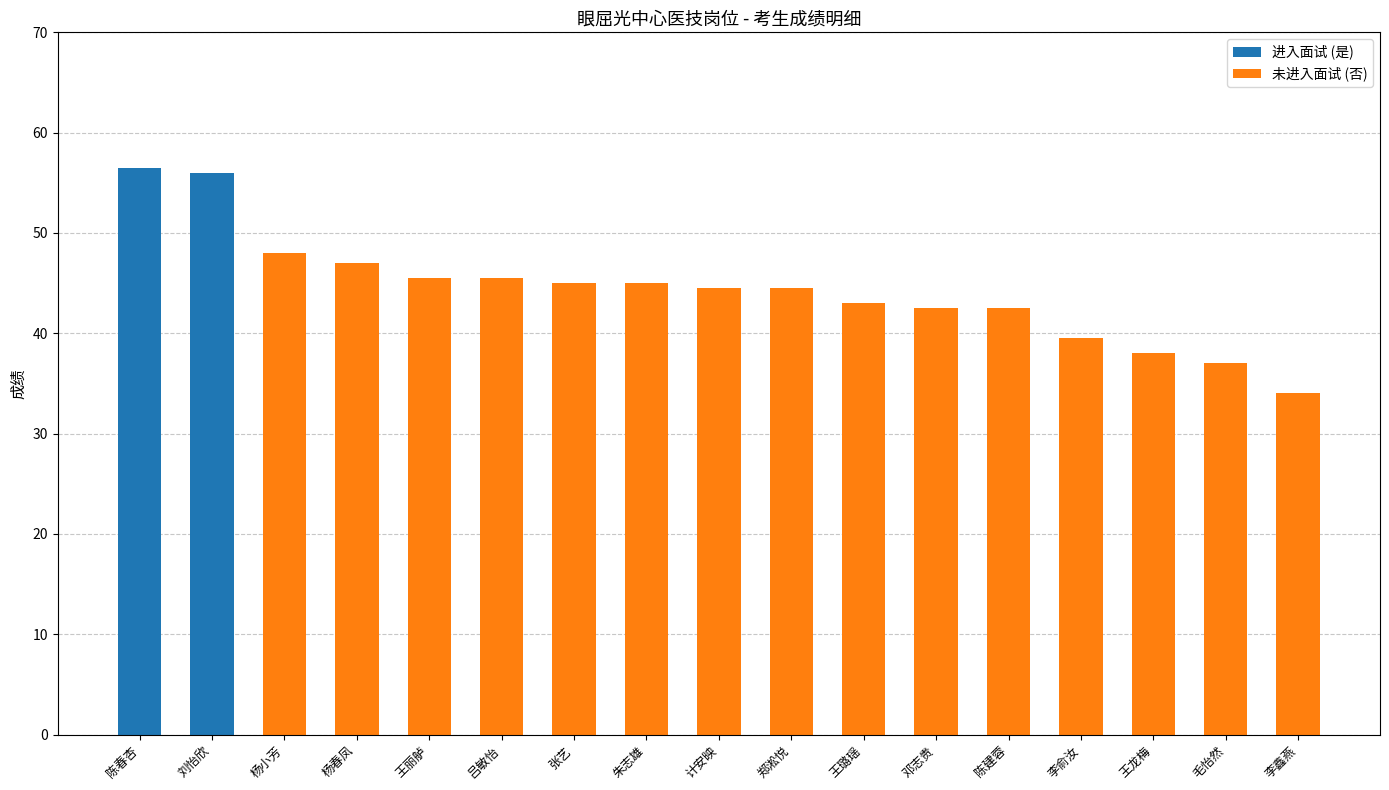

What is the sum of the values at 毛怡然 and 陈春杏?

93.5